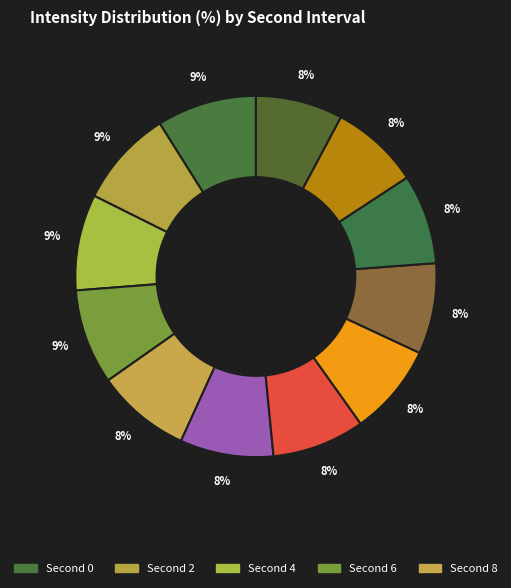

Does any single category account for the majority?

No